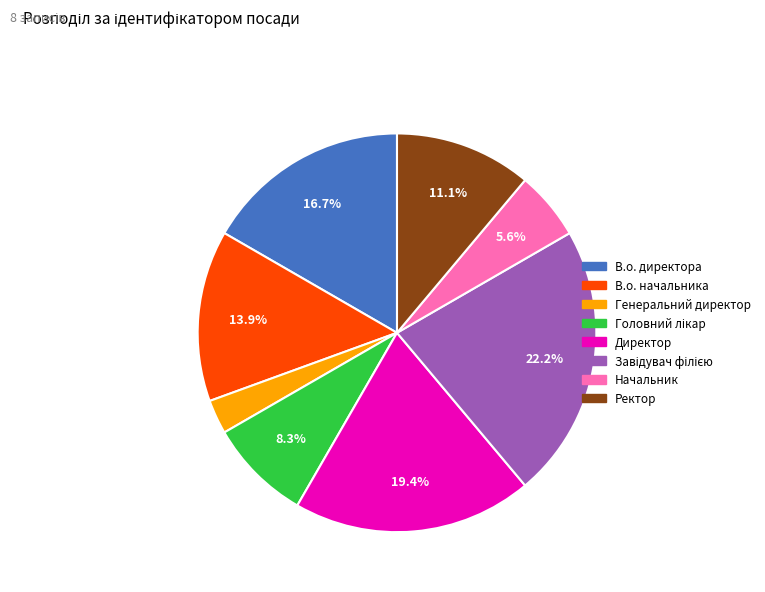

Which slice is the smallest?

Генеральний директор